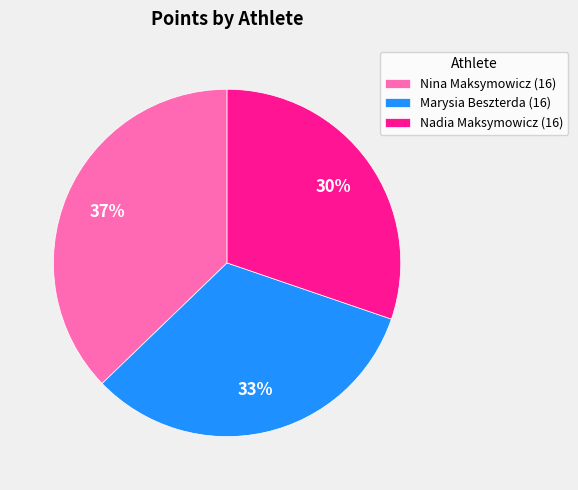

What is the ratio of the value at Nina Maksymowicz (16) to the value at Nadia Maksymowicz (16)?

1.2